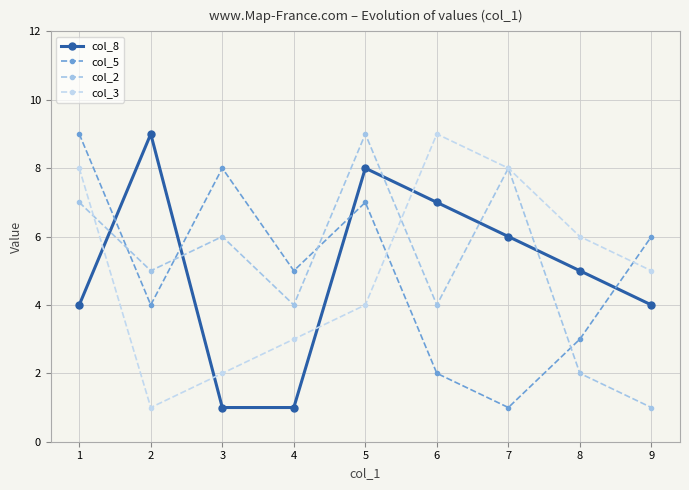

The value of col_2 at 5 is 9. True or false?

True